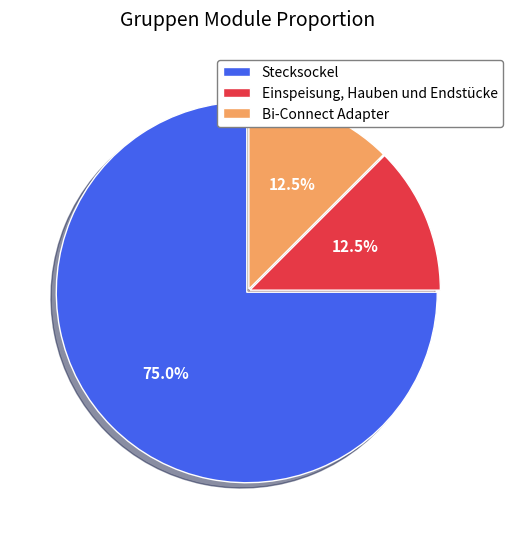

Which slice is the largest?

Stecksockel